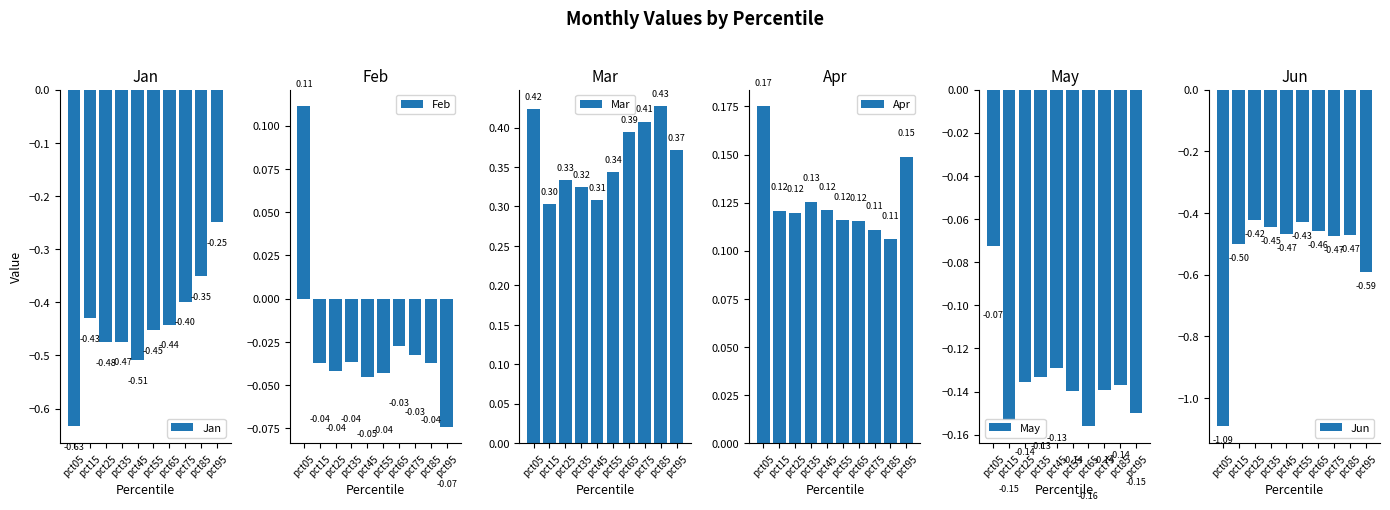

Reading right to left, list all the values displayed in this chart.

Jan: -0.2	-0.4	-0.4	-0.4	-0.5	-0.5	-0.5	-0.5	-0.4	-0.6
Feb: -0.1	-0.0	-0.0	-0.0	-0.0	-0.0	-0.0	-0.0	-0.0	0.1
Mar: 0.4	0.4	0.4	0.4	0.3	0.3	0.3	0.3	0.3	0.4
Apr: 0.1	0.1	0.1	0.1	0.1	0.1	0.1	0.1	0.1	0.2
May: -0.1	-0.1	-0.1	-0.2	-0.1	-0.1	-0.1	-0.1	-0.2	-0.1
Jun: -0.6	-0.5	-0.5	-0.5	-0.4	-0.5	-0.4	-0.4	-0.5	-1.1